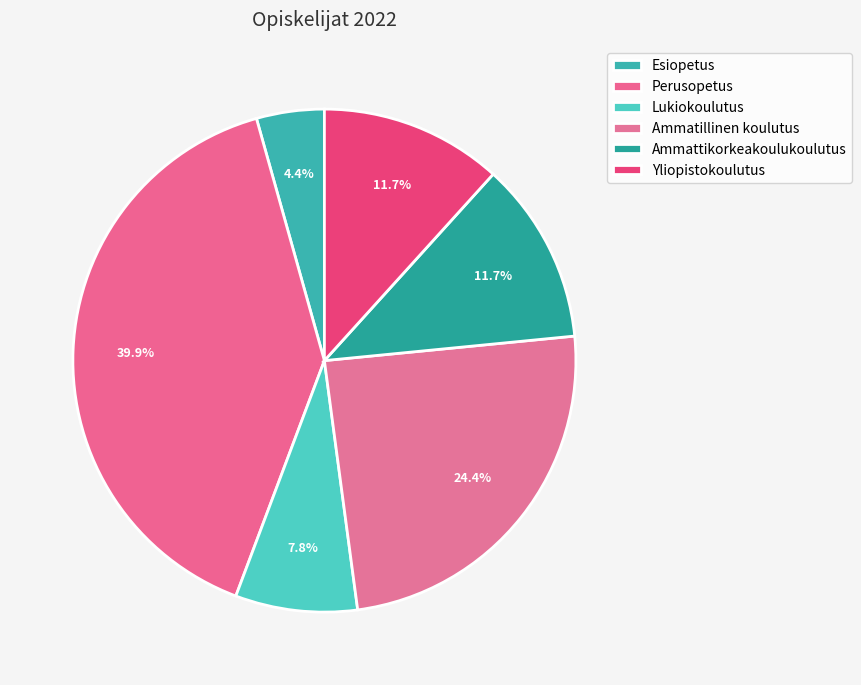

To the nearest percent, what portion does Esiopetus represent?

4%